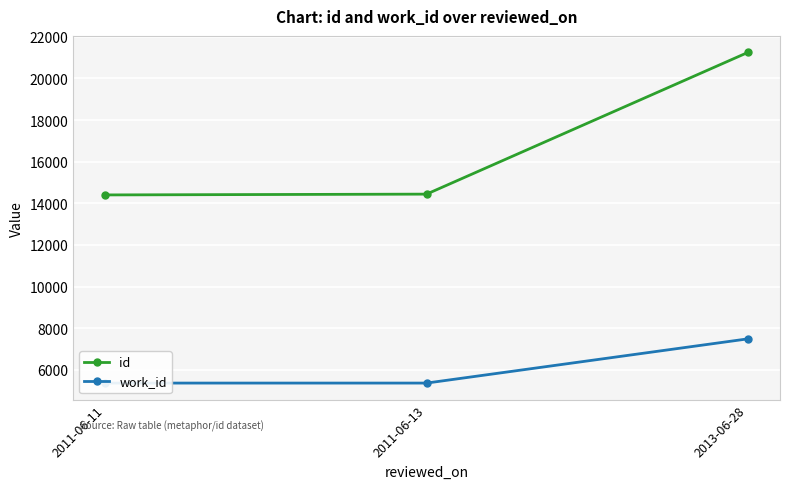

Which label corresponds to the largest value in the chart?

2013-06-28